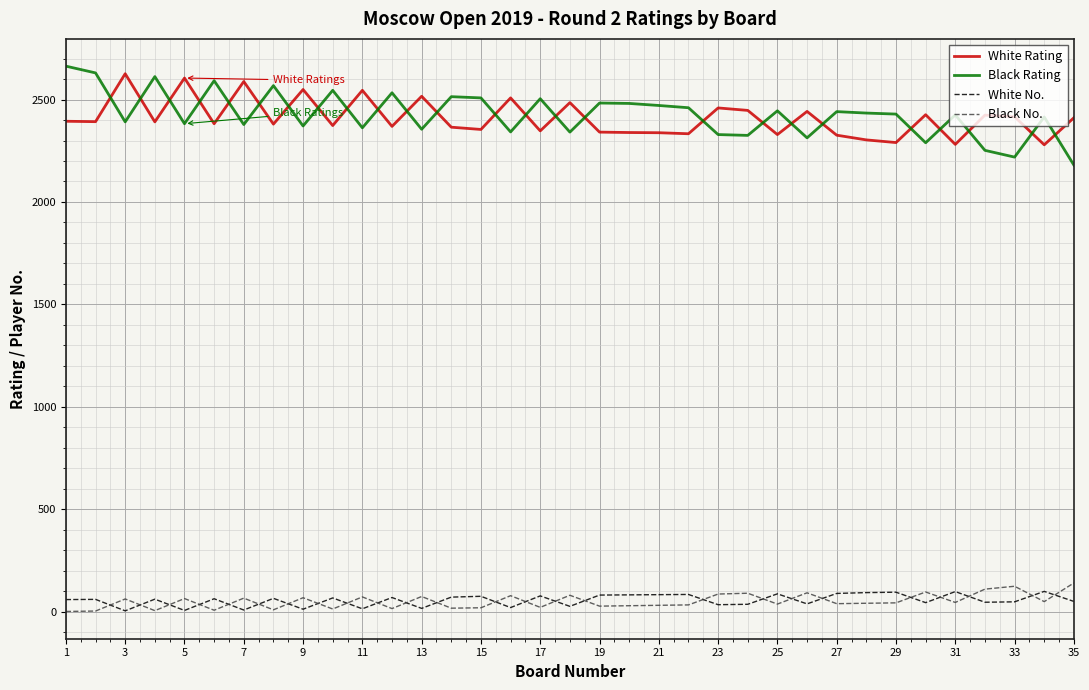

Which series has the widest spread of values?

Black Rating